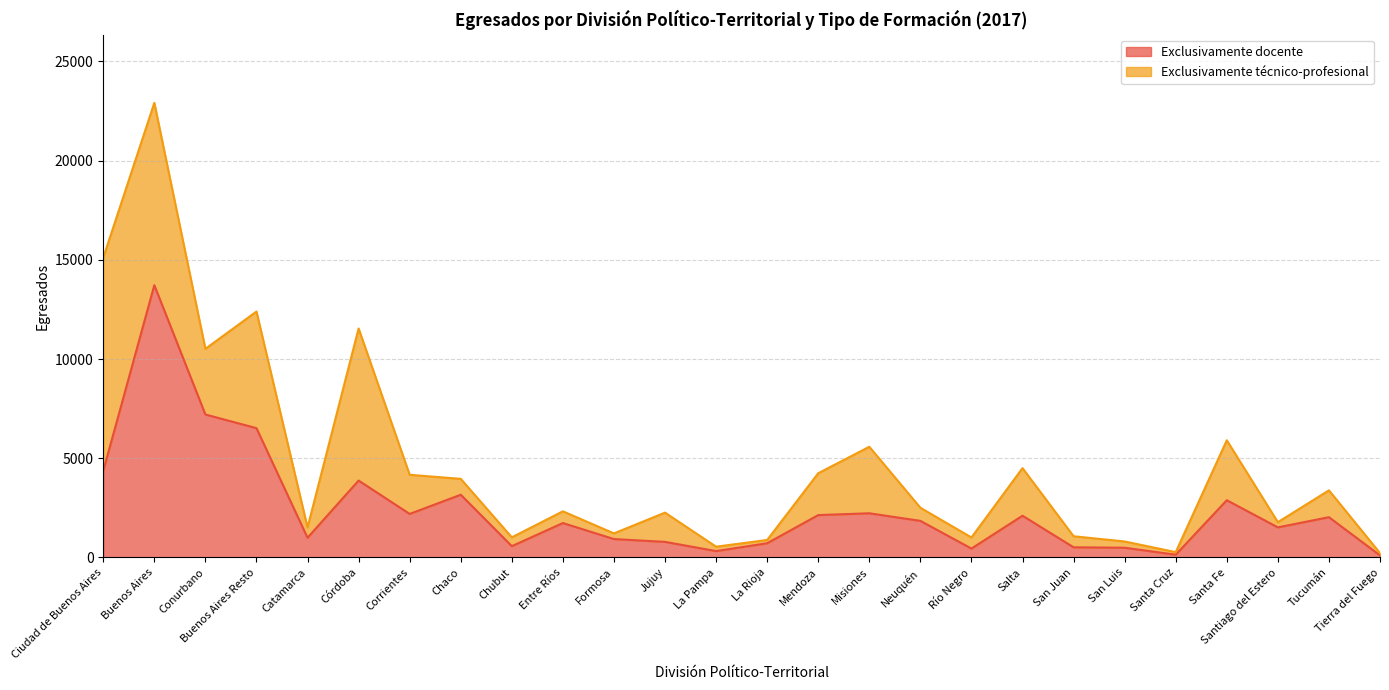

How many lines are shown in the chart?

2